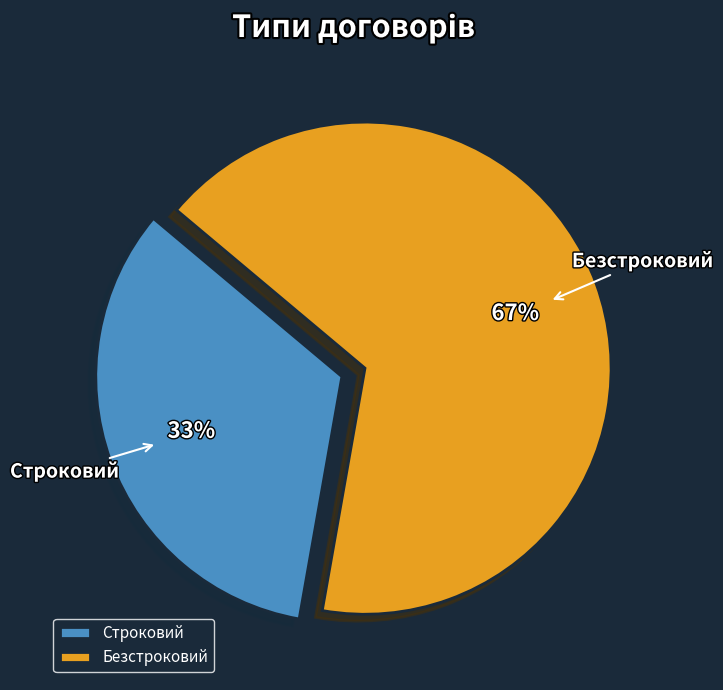

Do Безстроковий and Строковий together represent more than half of the pie?

Yes